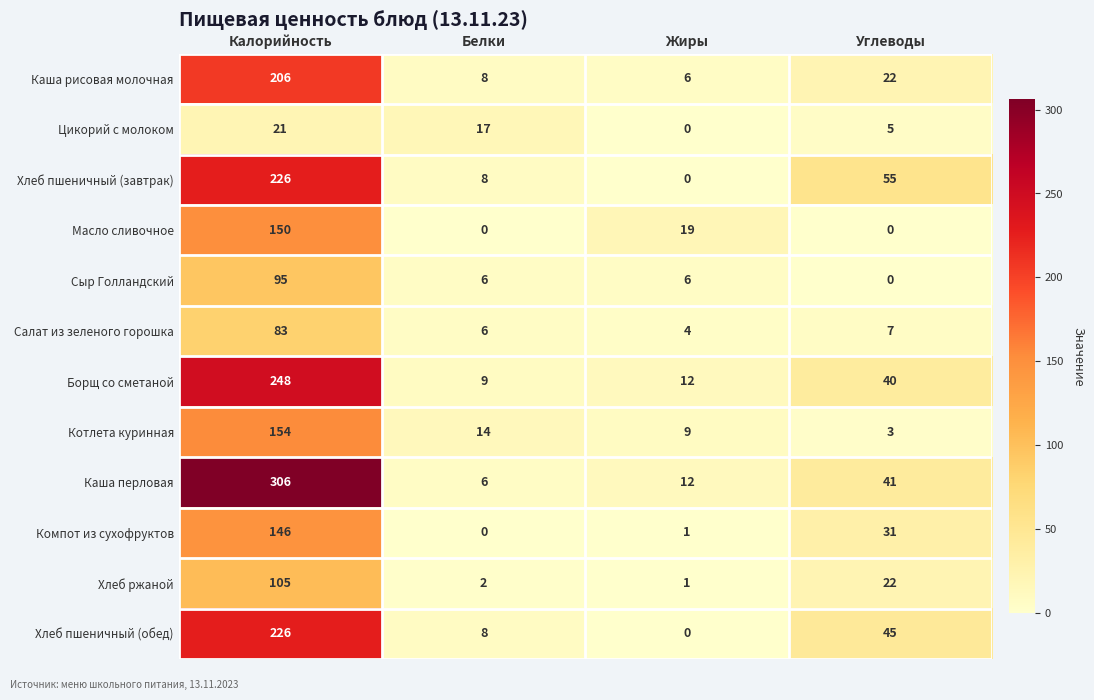

Which series has the largest range (max minus min)?

Каша перловая